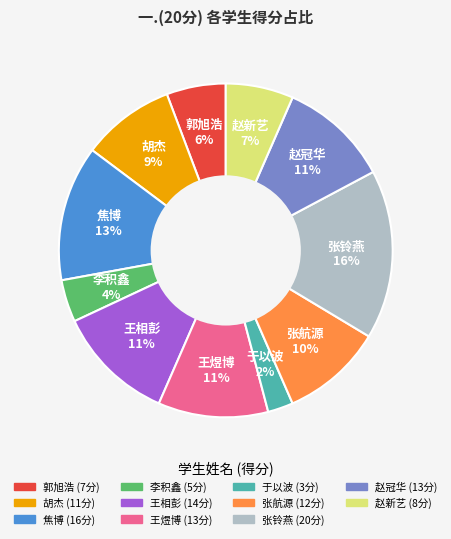

What is the largest slice in the pie chart?

张铃燕